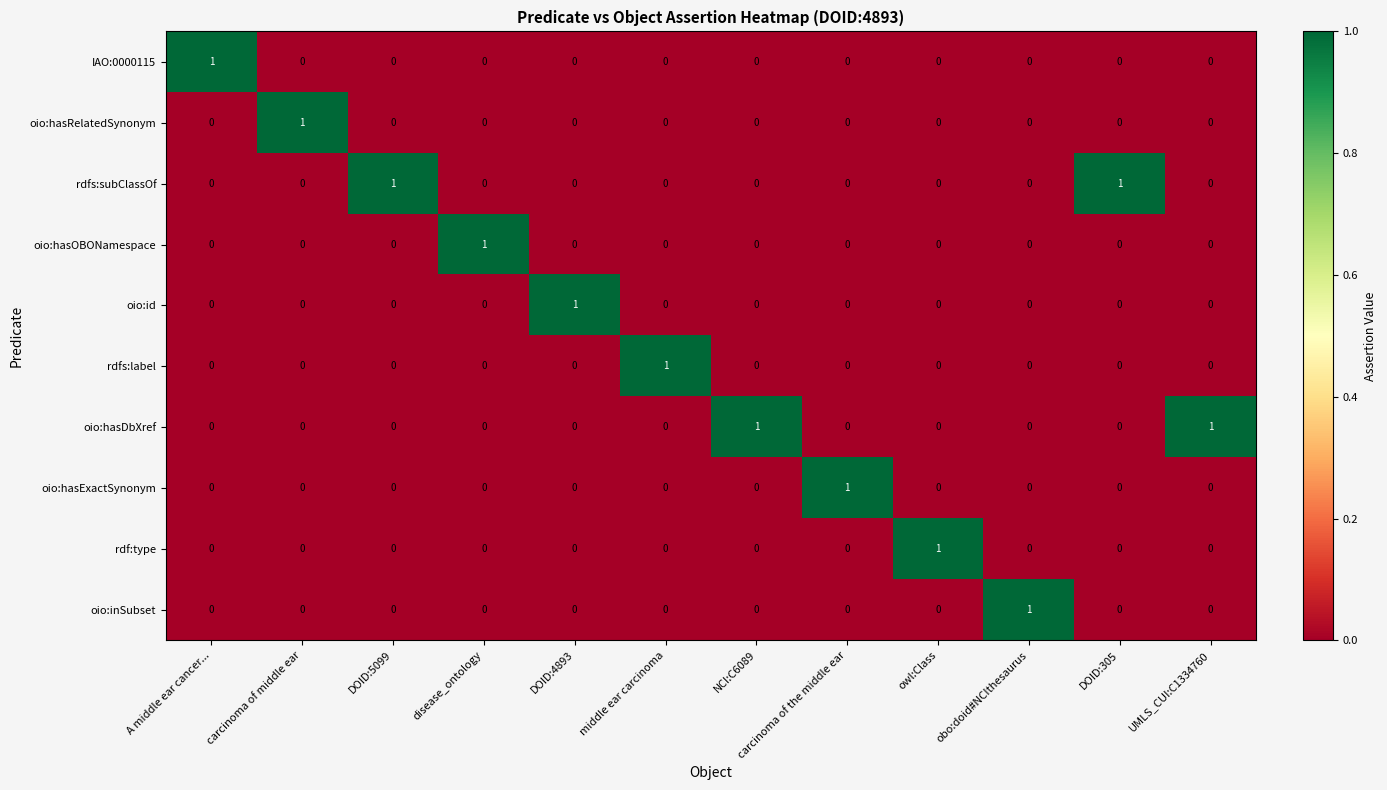

Which category has the highest value in the oio:id series?

DOID:4893